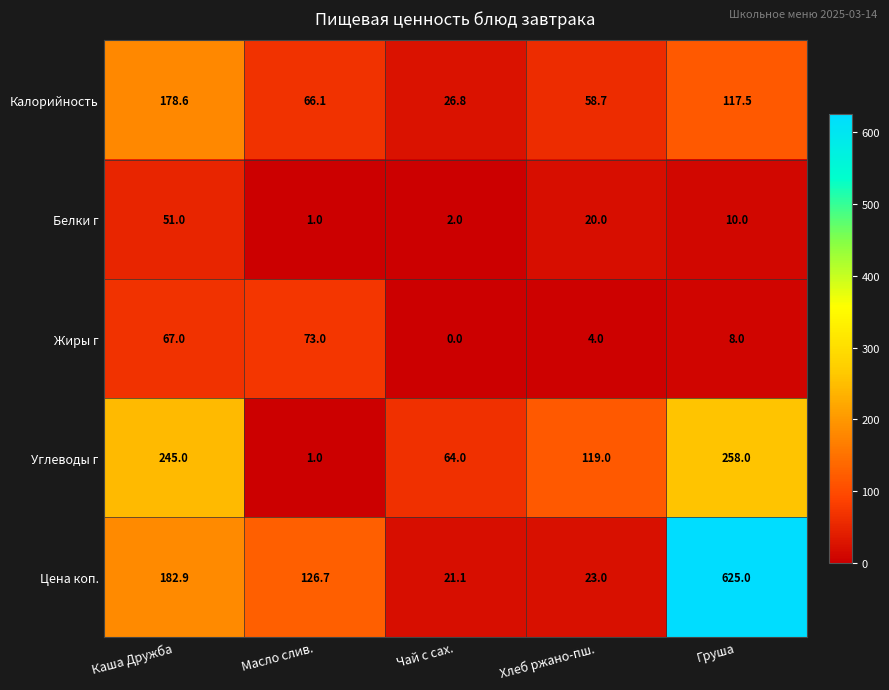

The Жиры г series shows 37.6 at Каша Дружба. True or false?

False